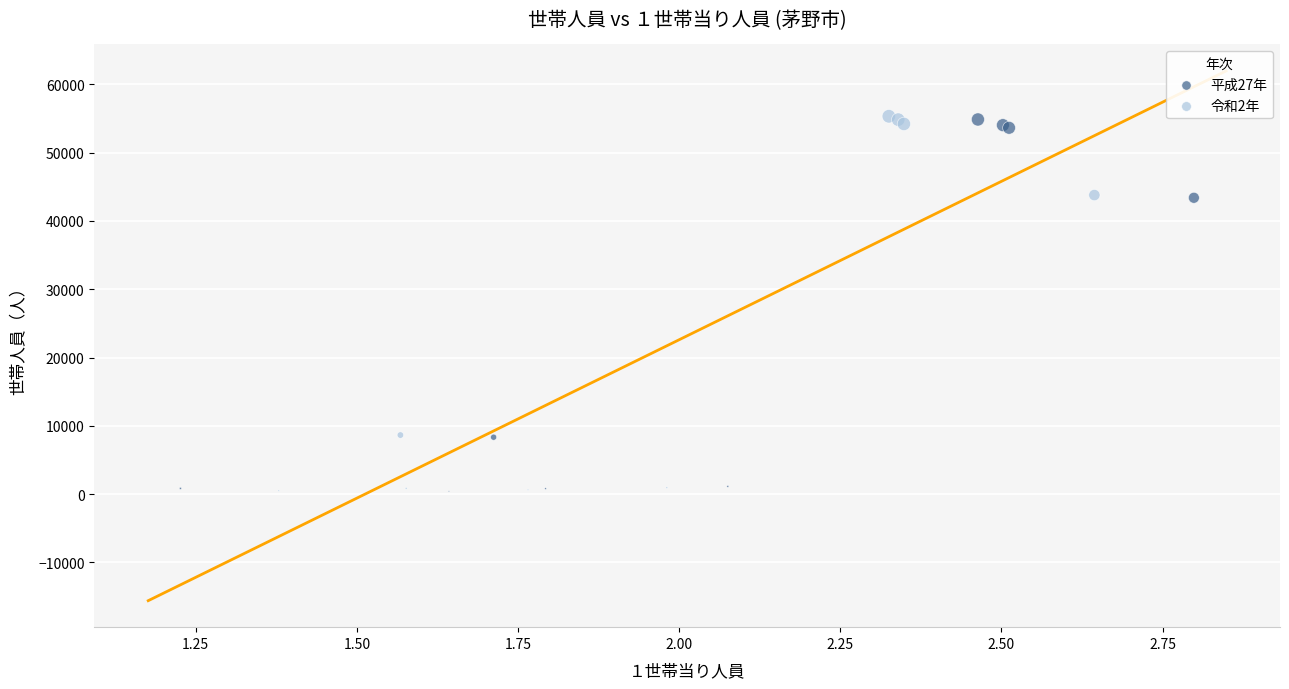

What are all the series names shown in the legend?

平成27年, 令和2年